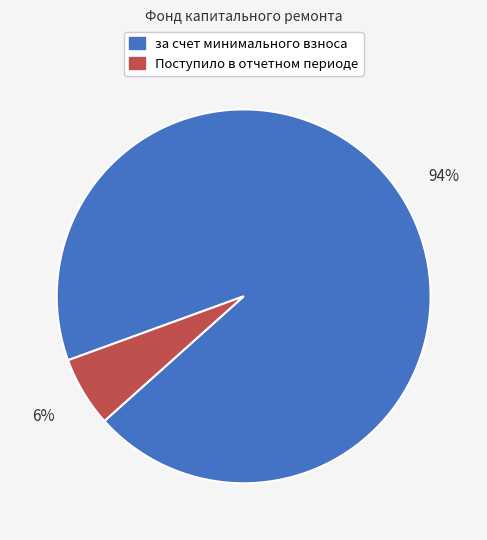

Between за счет минимального взноса and Поступило в отчетном периоде, which is larger?

за счет минимального взноса